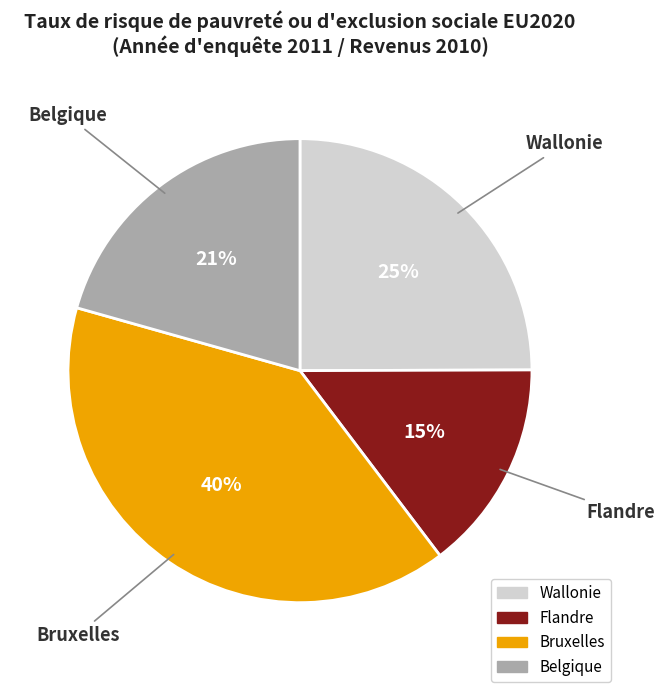

How many slices are in this pie chart?

4